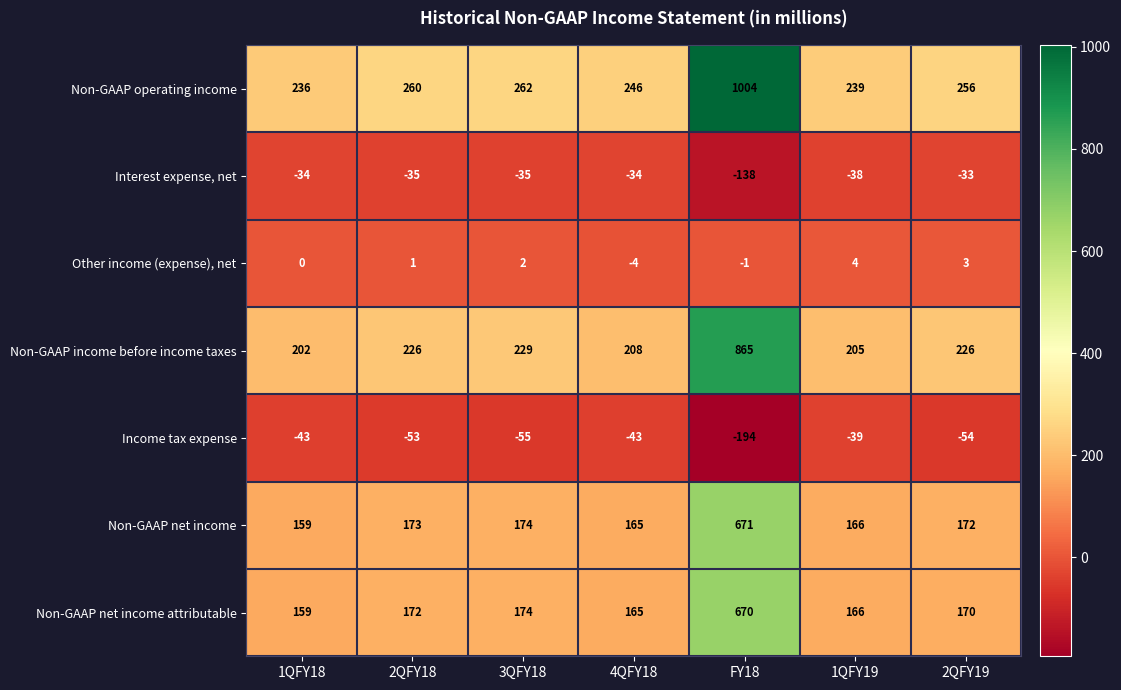

What is the smallest value displayed?

-194